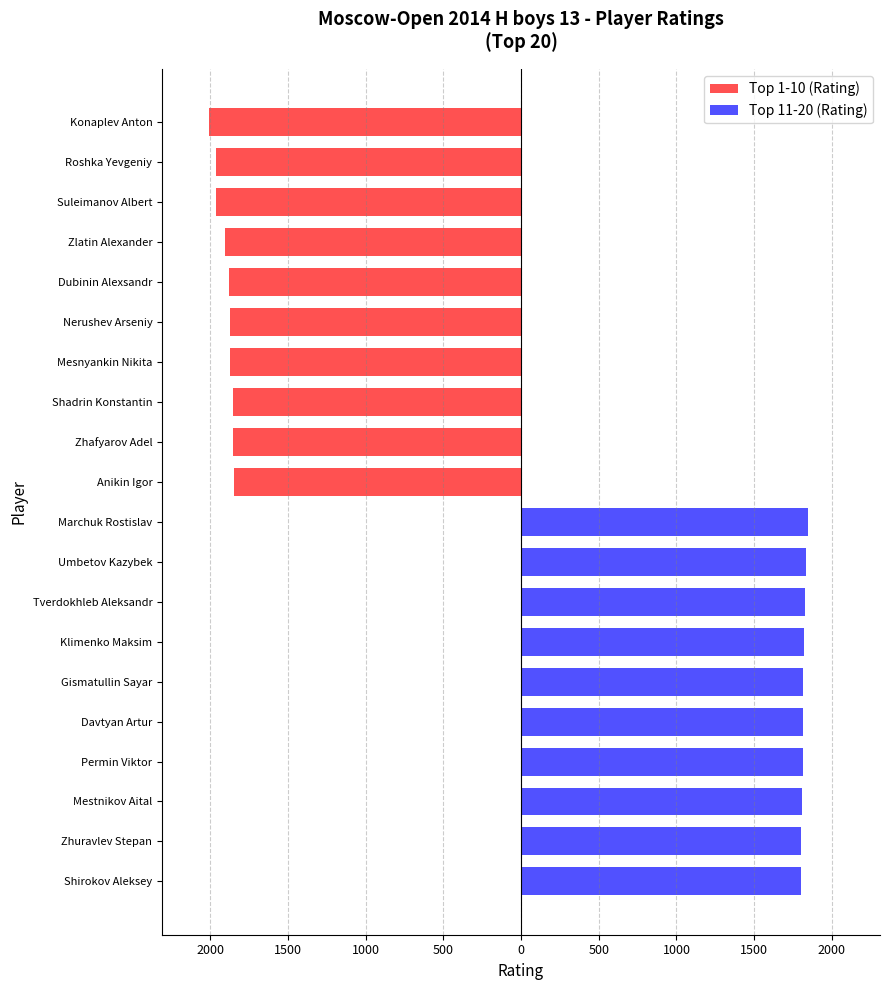

Reading right to left, list all the values displayed in this chart.

Top 1-10 (Rating): -1845	-1855	-1855	-1871	-1872	-1879	-1907	-1960	-1961	-2008
Top 11-20 (Rating): 1800	1801	1810	1811	1816	1817	1819	1825	1836	1845